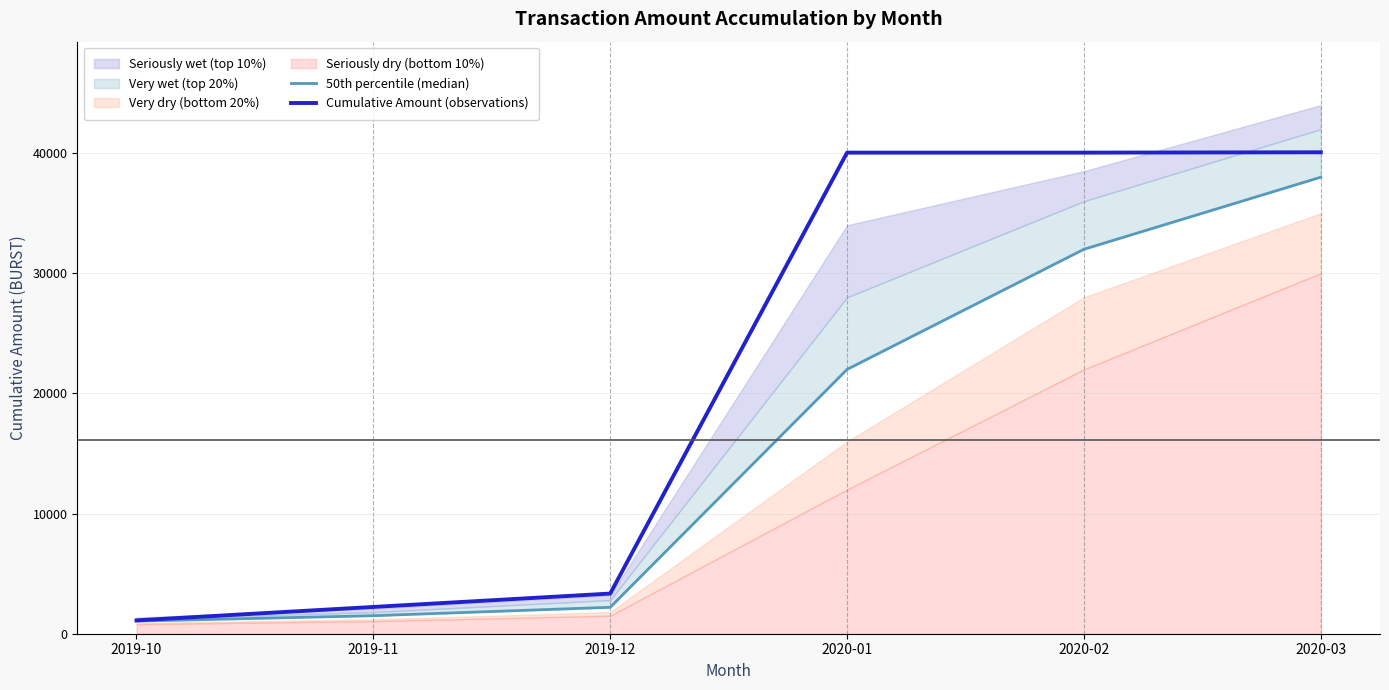

Which has a higher value, 2020-02 or 2019-10?

2020-02